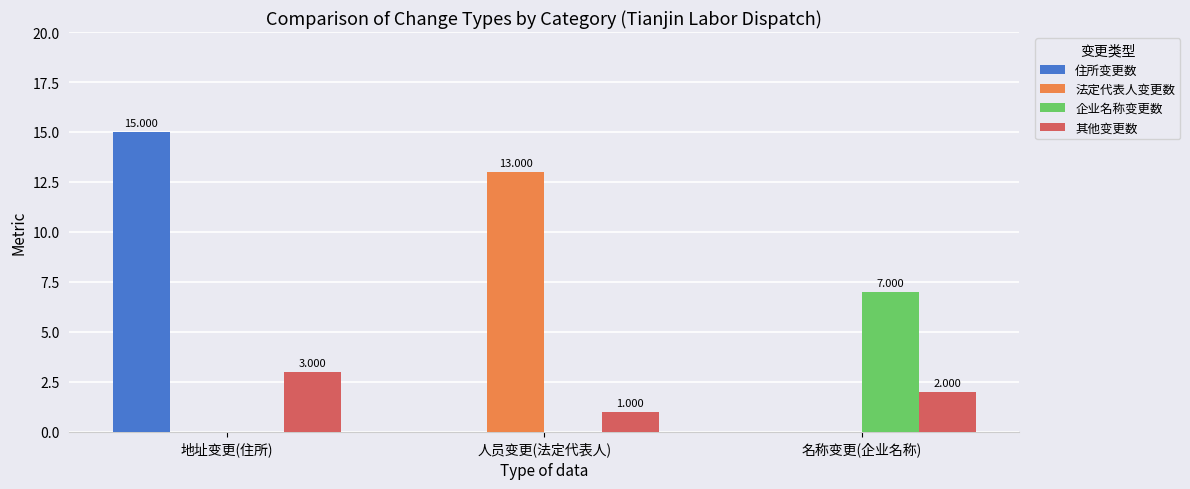

Are the bars horizontal?

No